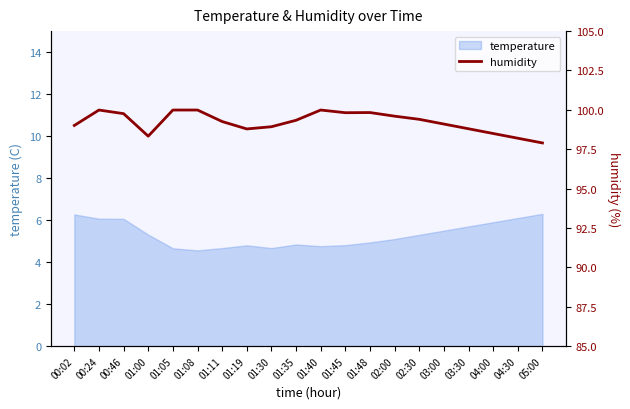

Reading left to right, extract all data points from this chart.

00:02=99.0	00:24=100.0	00:46=99.8	01:00=98.3	01:05=100.0	01:08=100.0	01:11=99.3	01:19=98.8	01:30=98.9	01:35=99.3	01:40=100.0	01:45=99.8	01:48=99.8	02:00=99.6	02:30=99.4	03:00=99.1	03:30=98.8	04:00=98.5	04:30=98.2	05:00=97.9